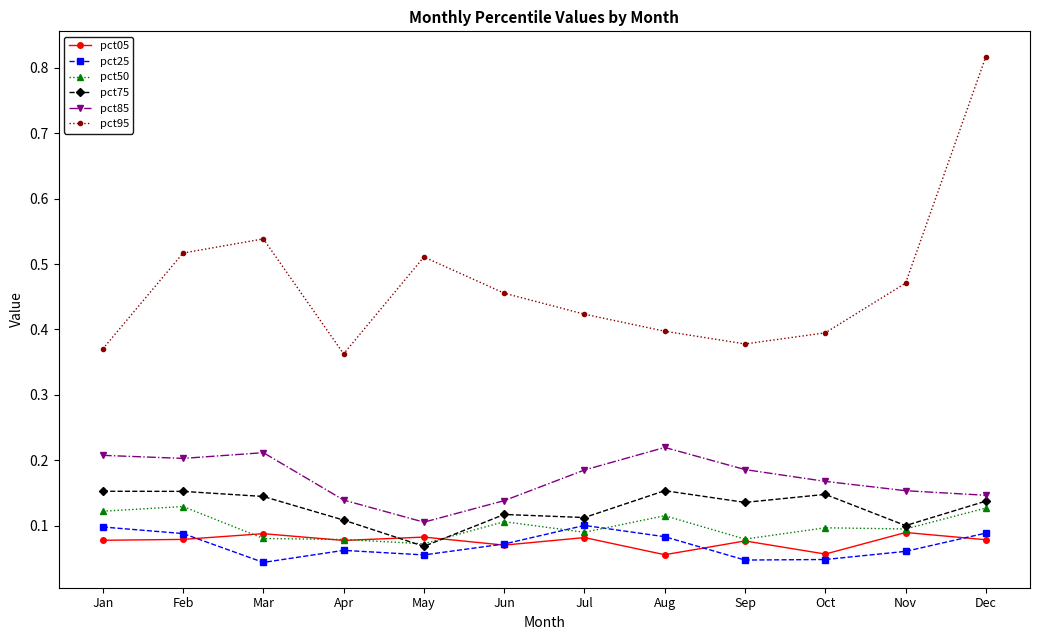

What is the total value across all series at Jan?

1.0